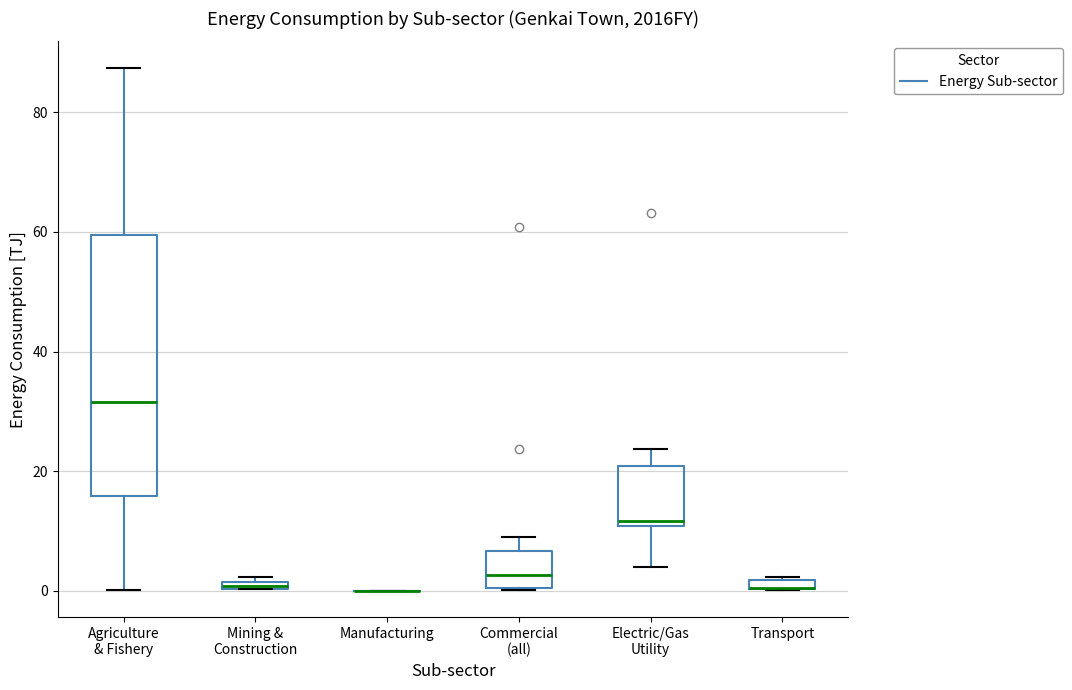

Where is the lower edge of the box for Electric/Gas Utility on the y-axis? The values are not printed on the chart, so give them approximately, as read against the axis.

10